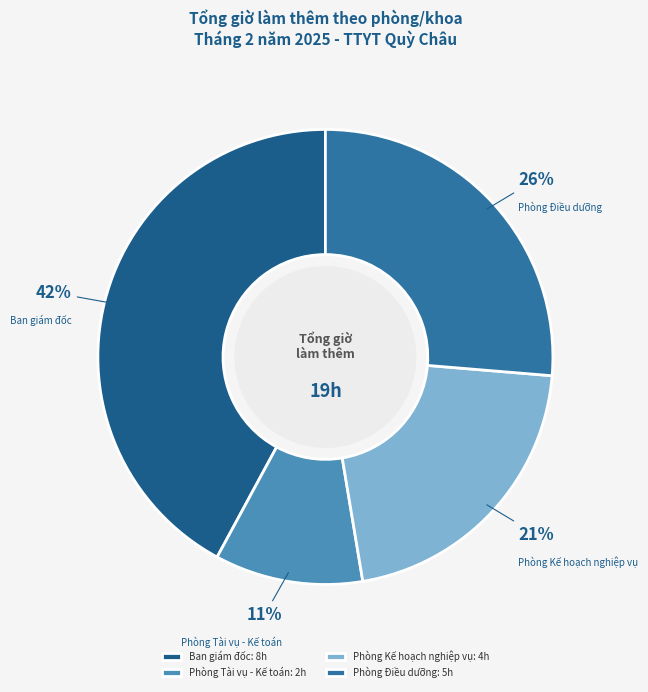

What is the smallest slice in the pie chart?

Phòng Tài vụ - Kế toán: 2h